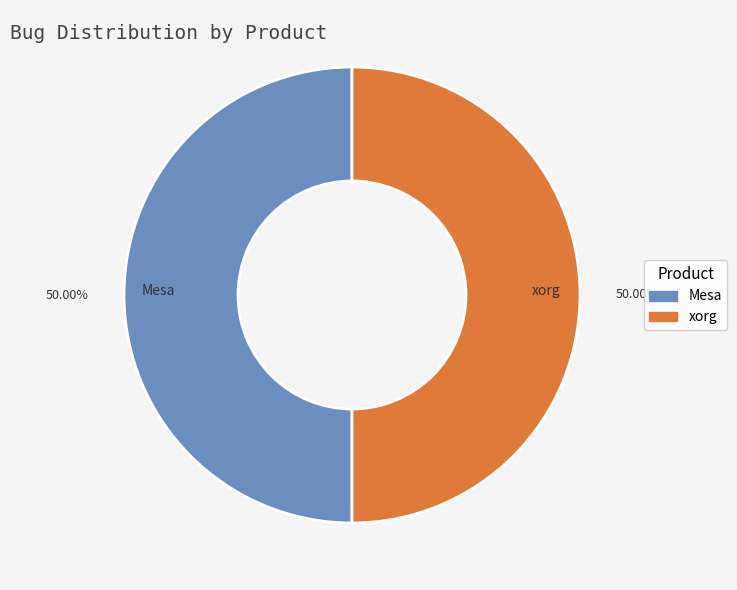

Approximately how many times larger is the value at xorg compared to Mesa?

1.0